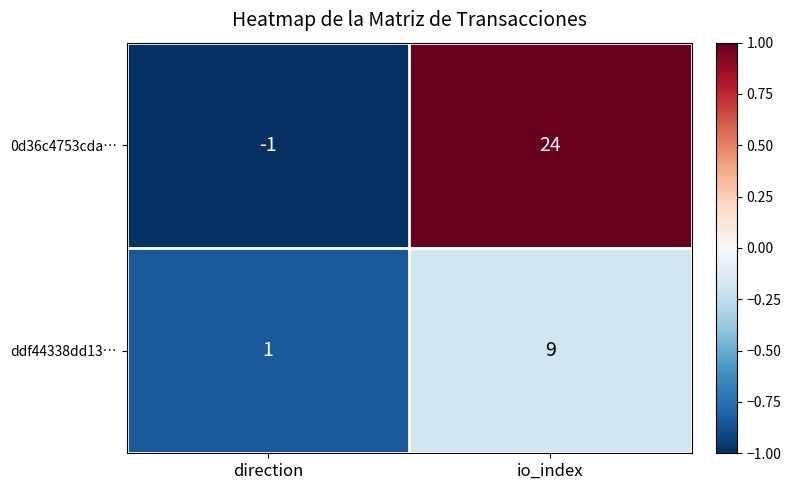

Which series has the largest range (max minus min)?

0d36c4753cda…